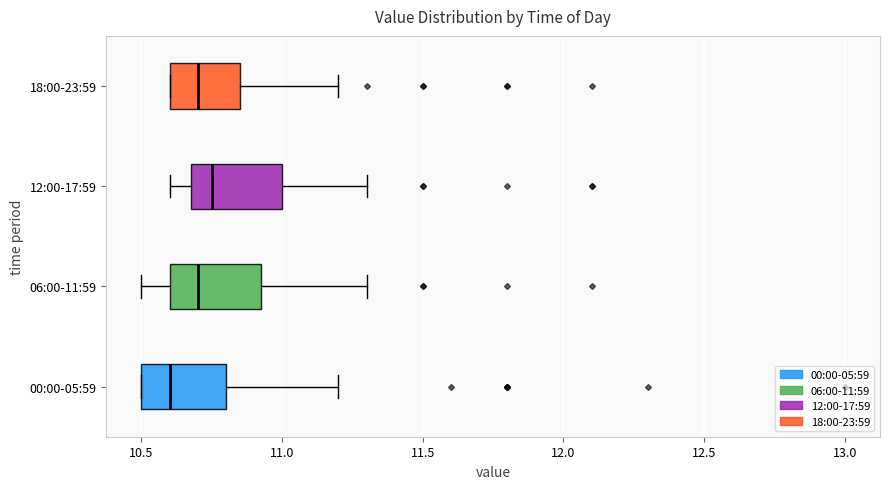

Reading bottom to top, transcribe this box plot: for each box, give where its median line is, the range the box spans, and where its two whiskers end, as read against the x-axis. The values are not printed on the chart, so give them approximately, as read against the axis.

00:00-05:59: median 10.60, box 10.50 to 10.80, whiskers 10.50 to 11.20
06:00-11:59: median 10.70, box 10.60 to 10.95, whiskers 10.50 to 11.30
12:00-17:59: median 10.75, box 10.70 to 11.00, whiskers 10.60 to 11.30
18:00-23:59: median 10.70, box 10.60 to 10.85, whiskers 10.60 to 11.20